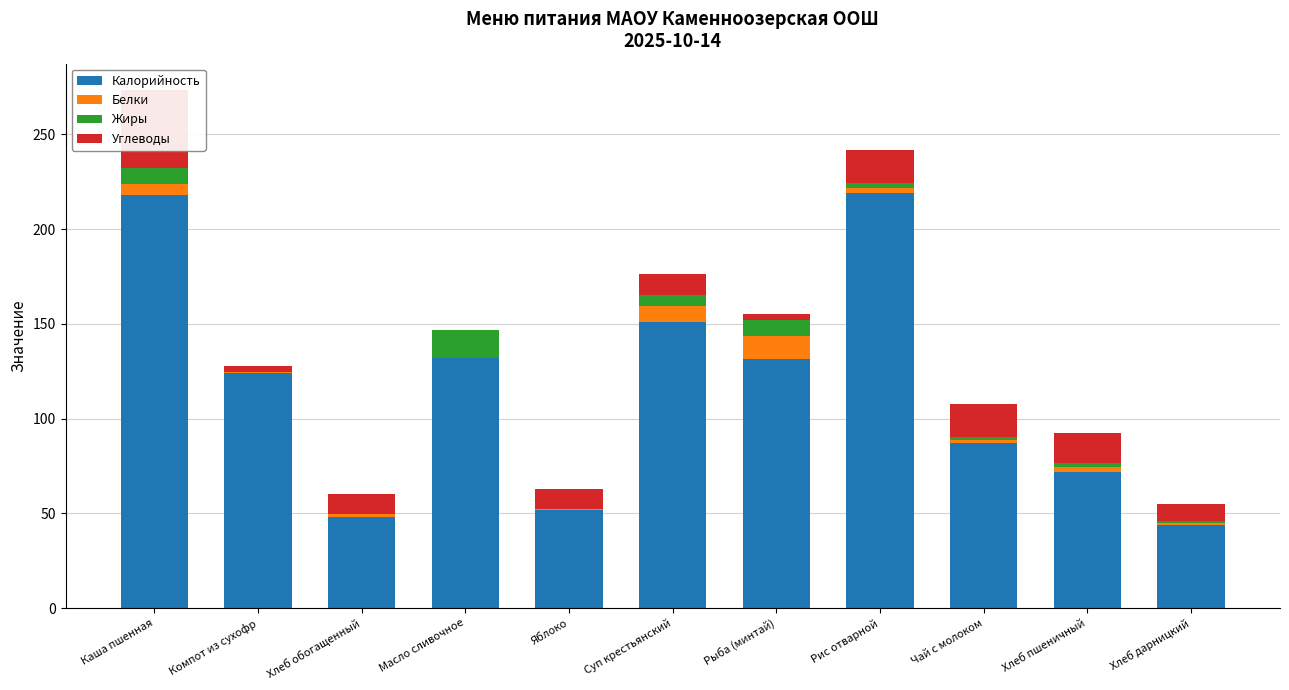

Between Каша пшенная and Хлеб пшеничный, which series saw the biggest shift?

Калорийность